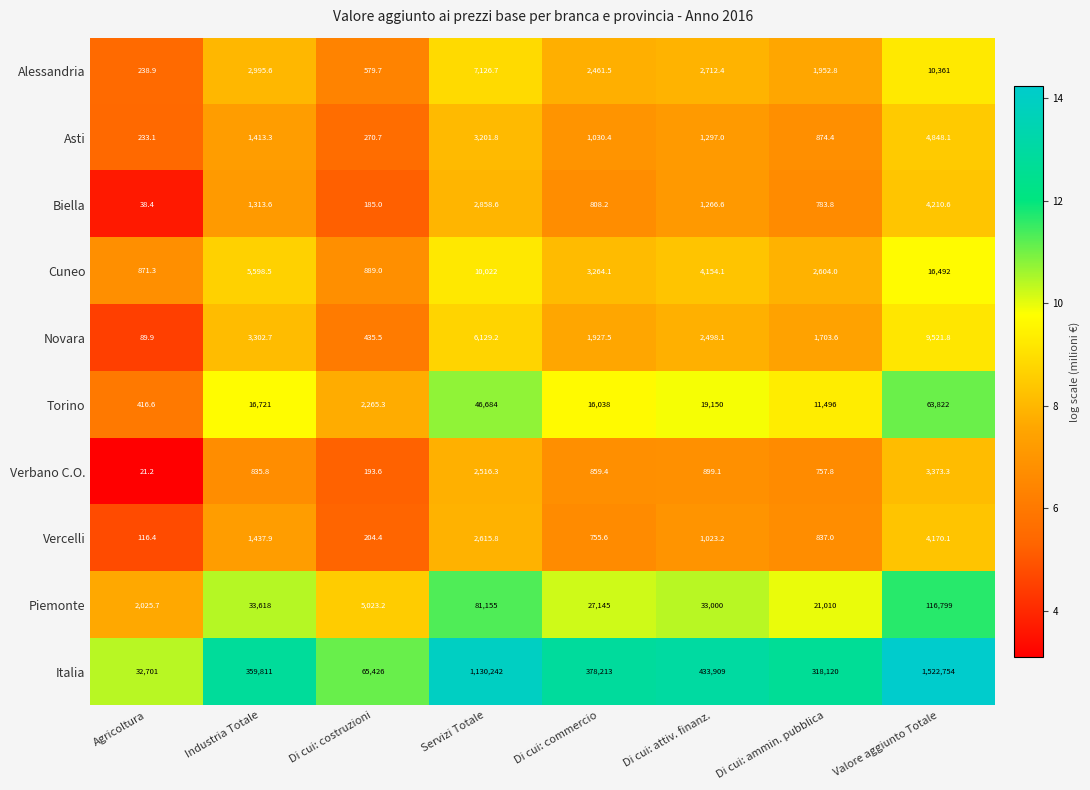

Which series has the largest total across all categories?

Italia